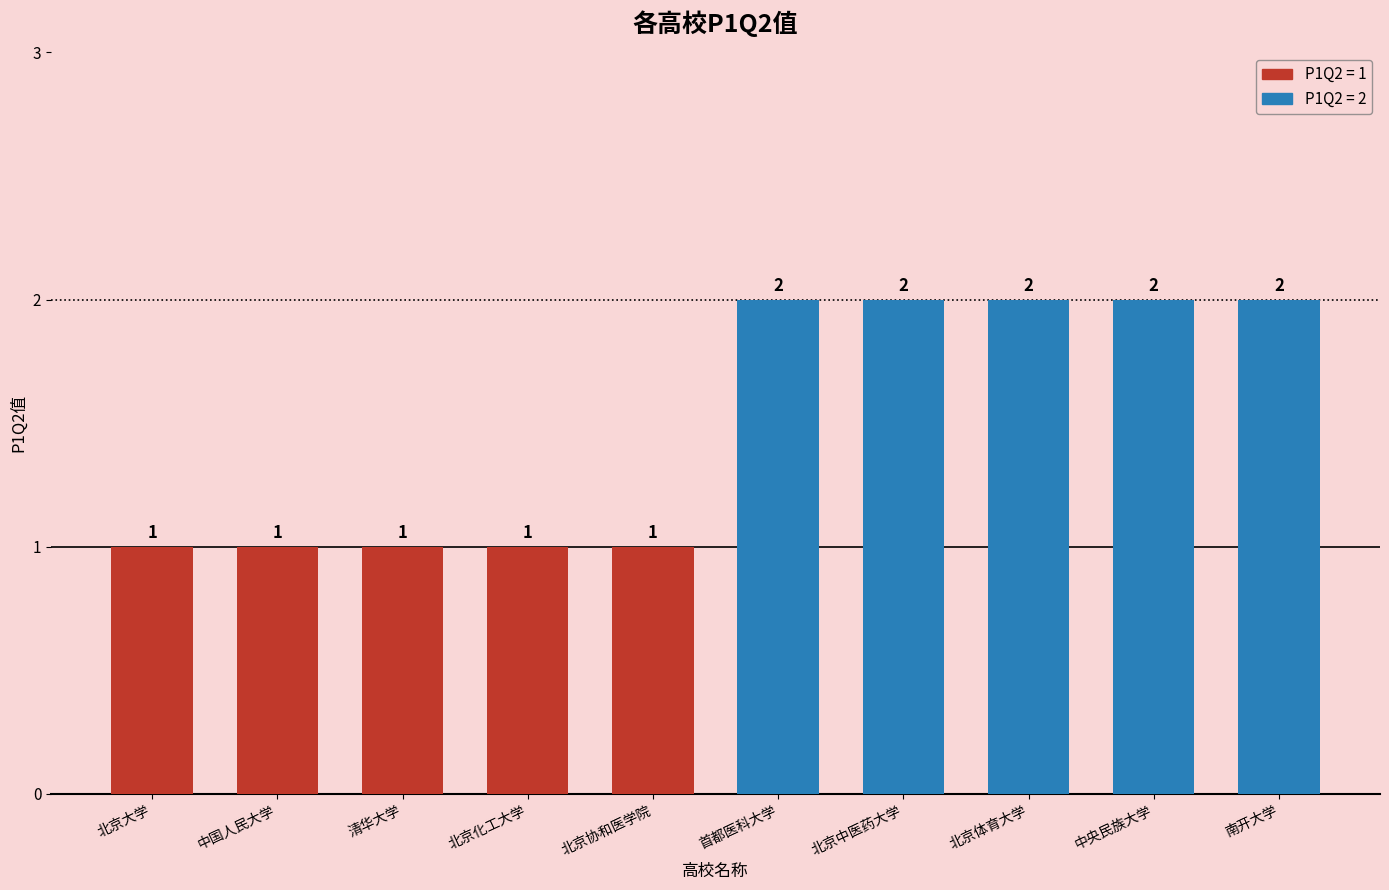

Between 北京大学 and 南开大学, which is larger?

南开大学